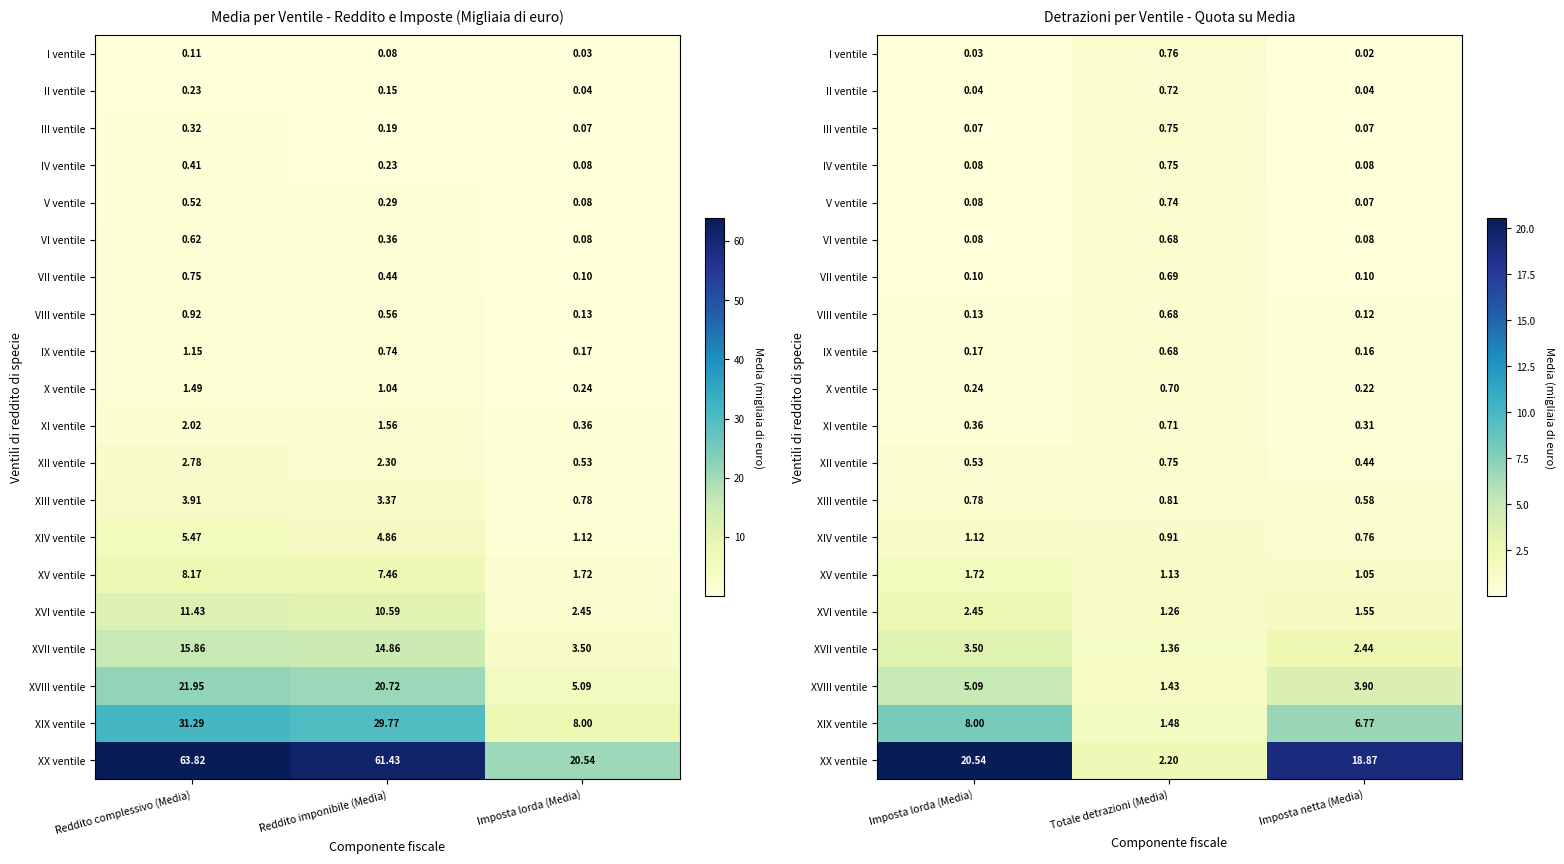

At which category is the sum across all series the highest?

Imposta lorda (Media)